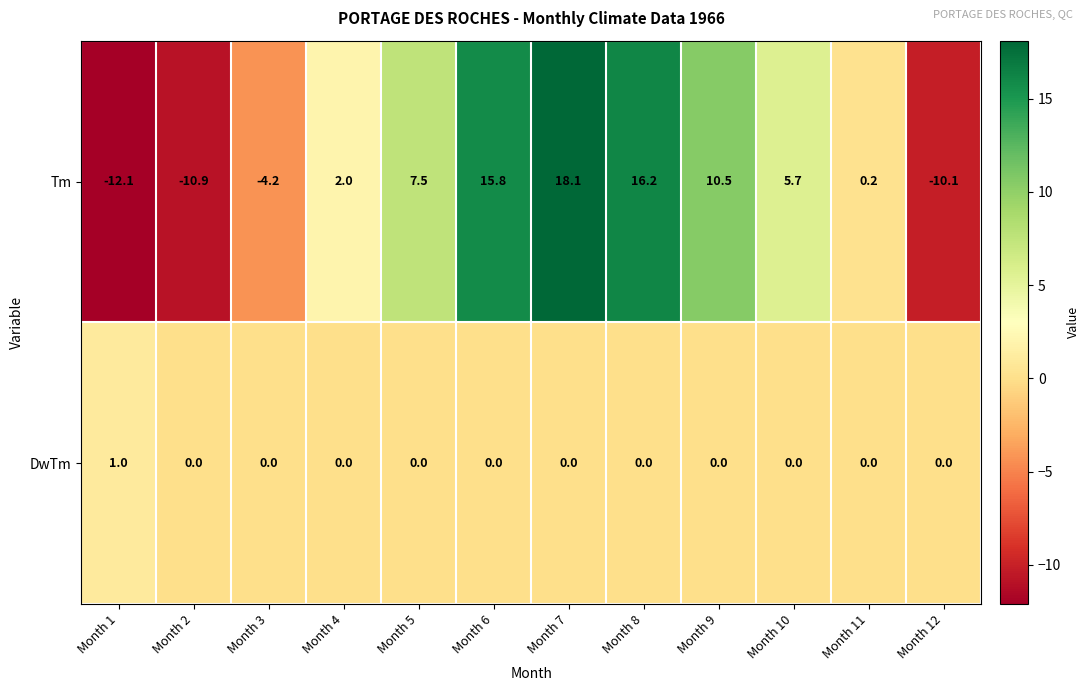

What is the maximum value shown in the chart?

18.1